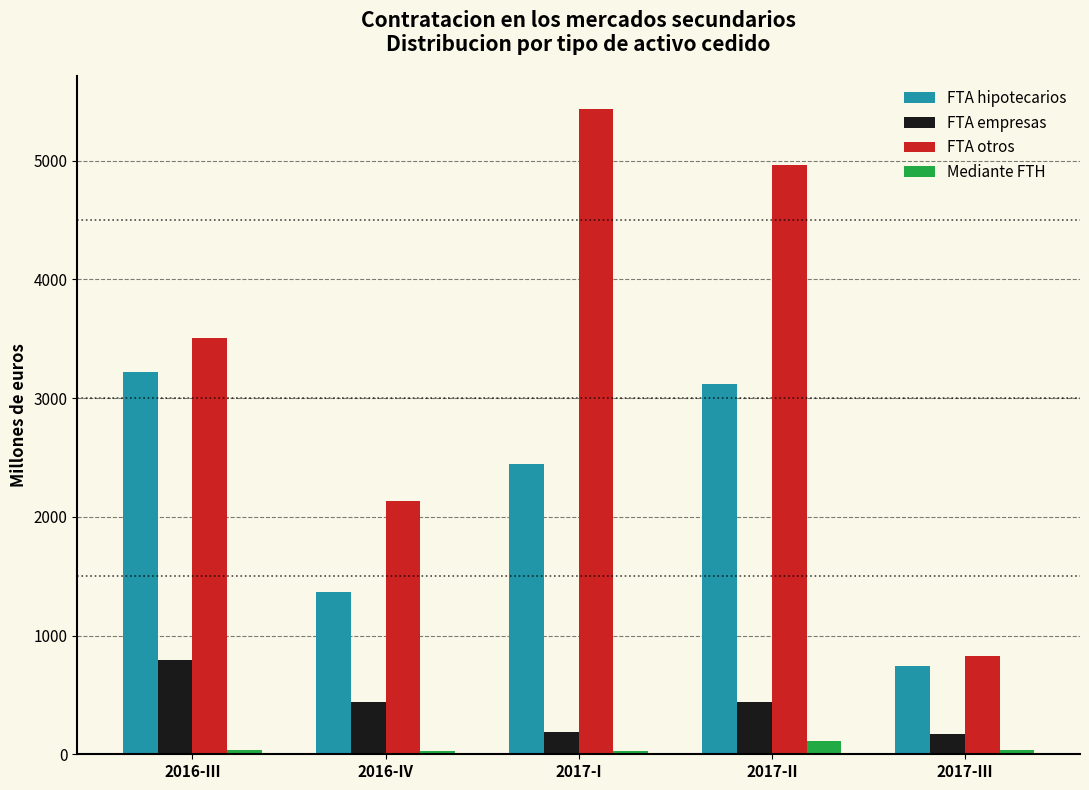

List the series in order of their peak value, highest first.

FTA otros, FTA hipotecarios, FTA empresas, Mediante FTH